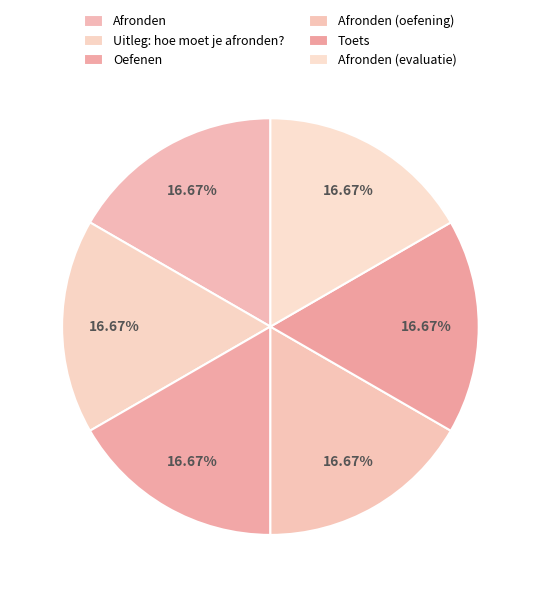

What portion of the pie excludes Oefenen?

83.3%